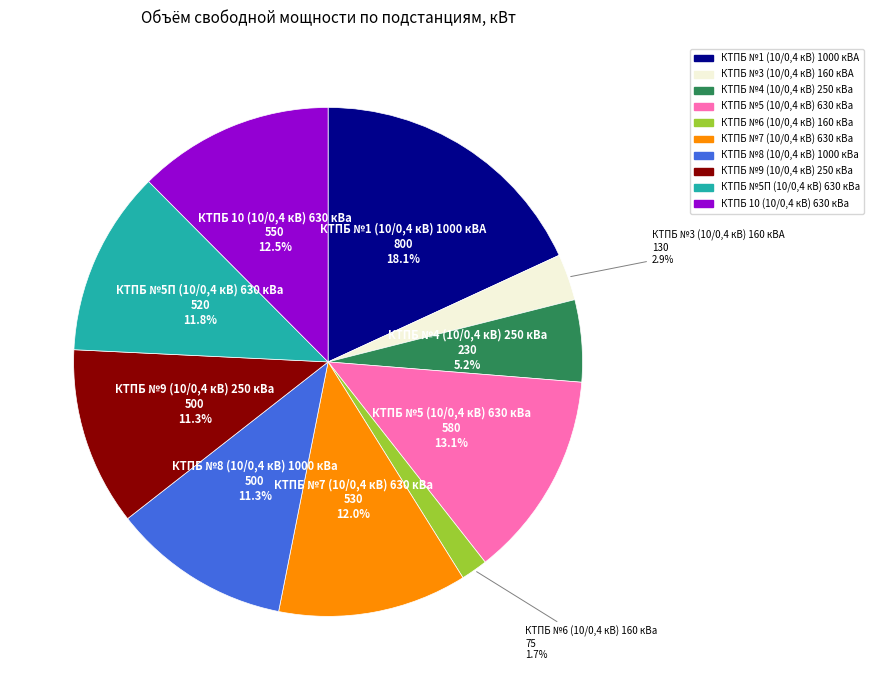

Which category has the smallest portion of the pie?

КТПБ №6 (10/0,4 кВ) 160 кВа